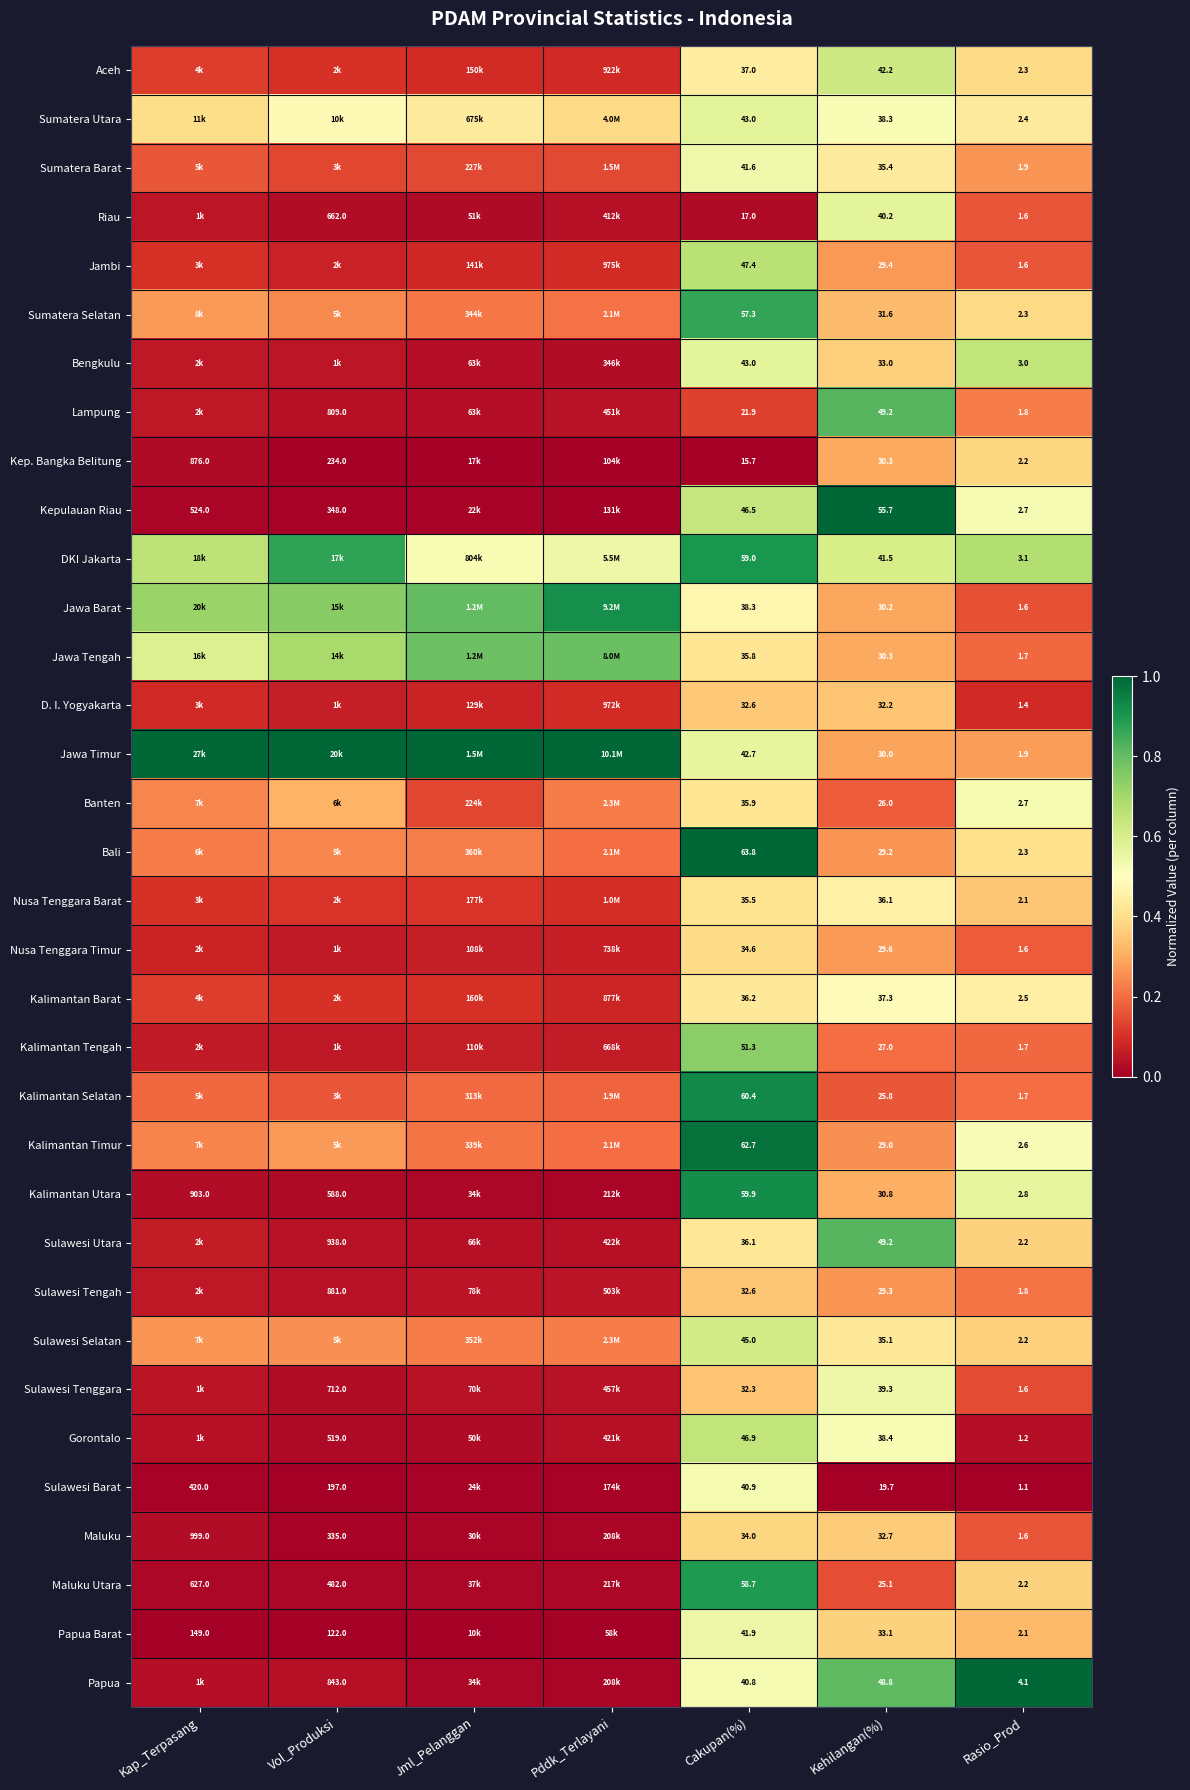

Is the value of Sumatera Utara at Kehilangan(%) greater than the value of Kalimantan Tengah at Rasio_Prod?

Yes